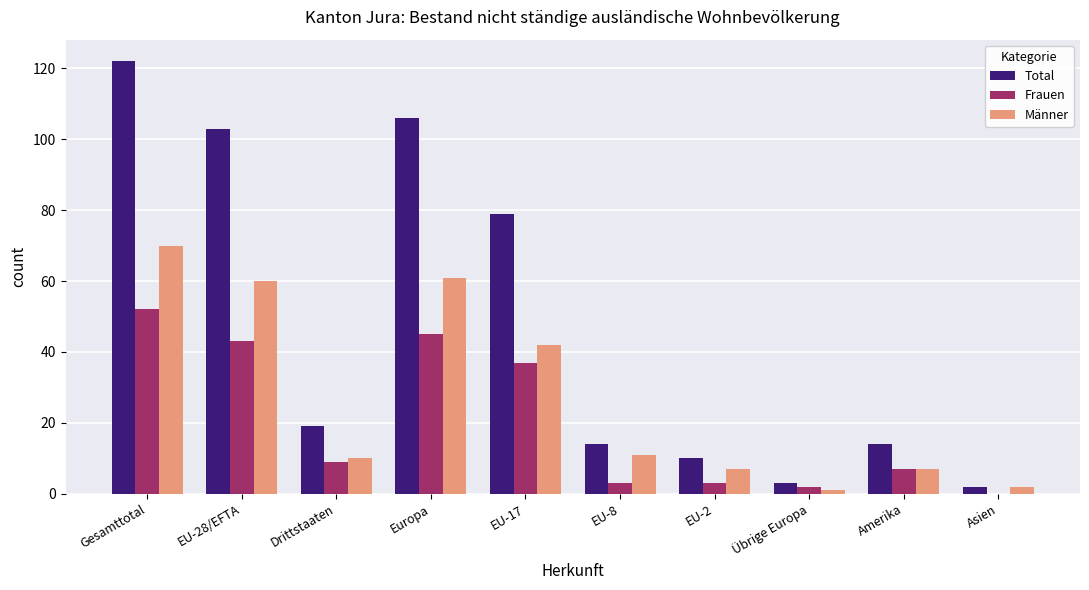

What is the maximum value shown in the chart?

122